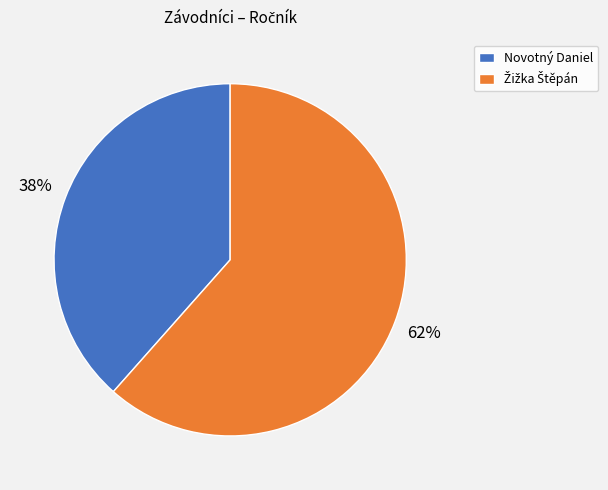

To the nearest percent, what is the average slice percentage?

50%